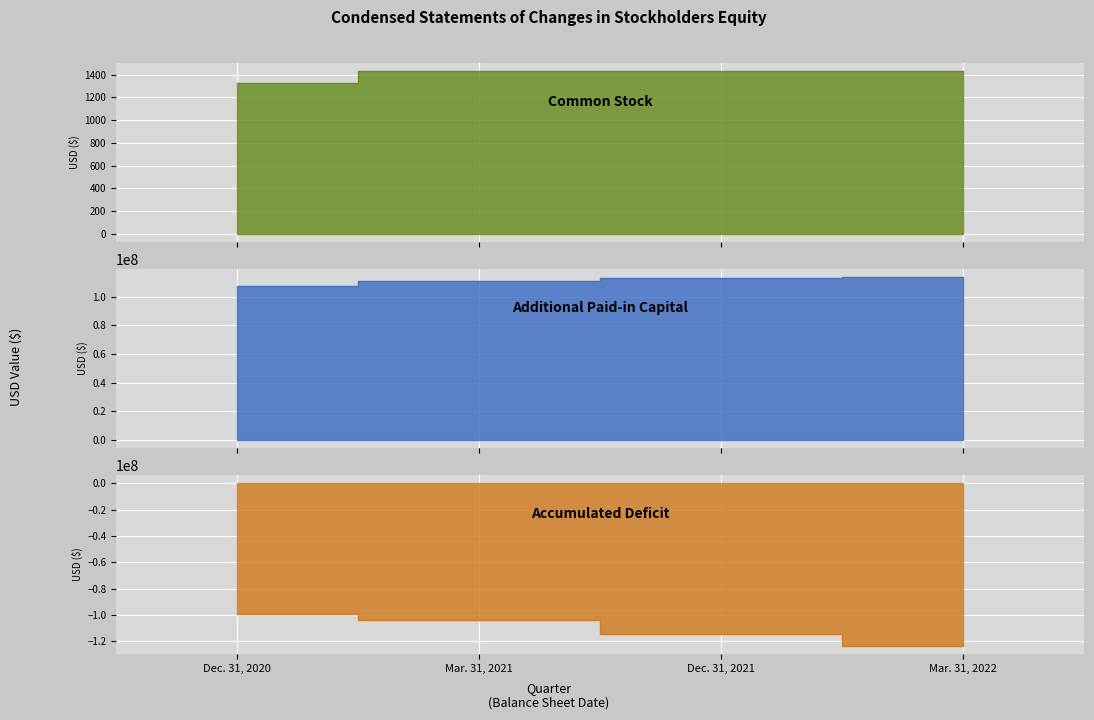

What is the total value across all series at Mar. 31, 2022?

-10101481